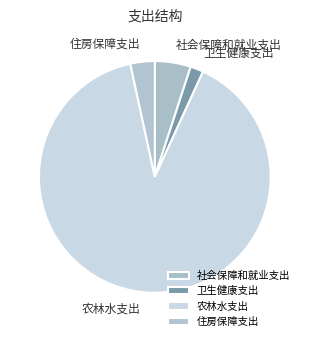

Which category has the biggest portion of the pie?

农林水支出